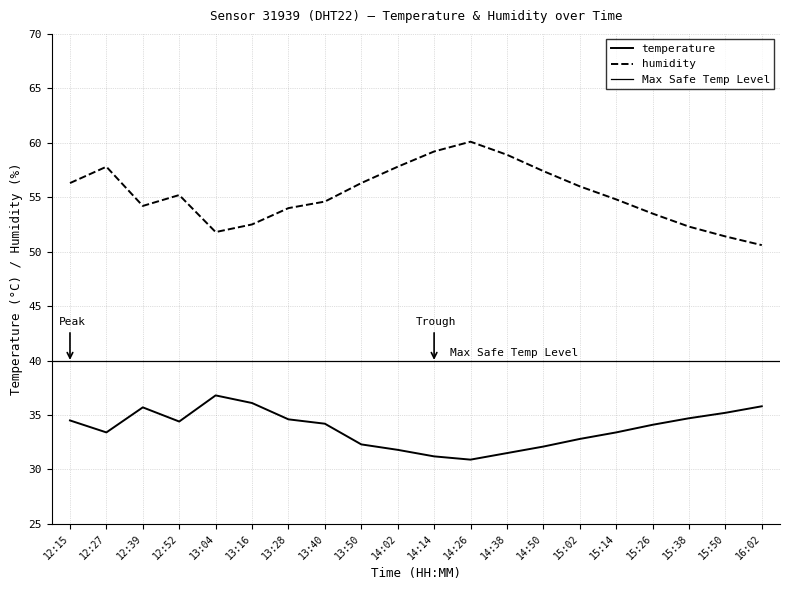

What is the highest value of the humidity series?

60.1